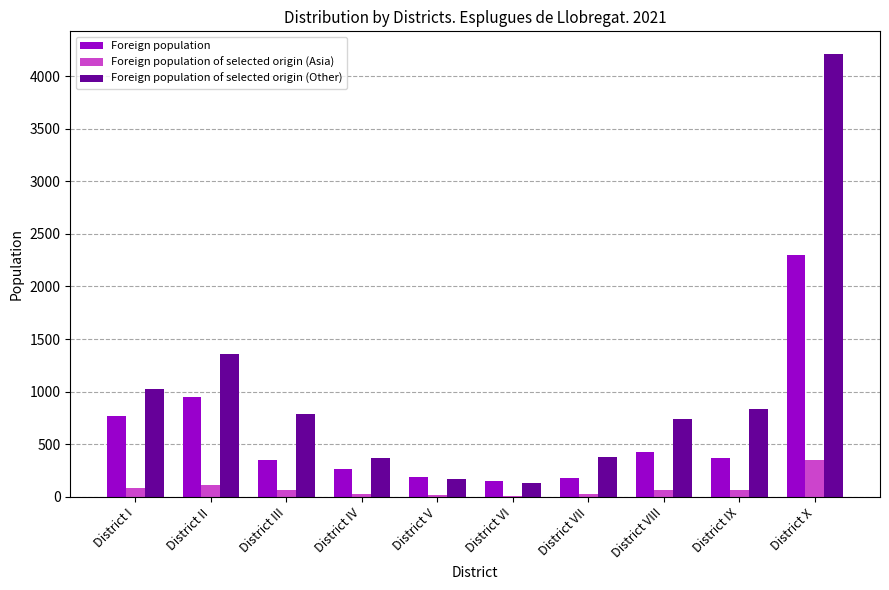

What value does the Foreign population series have at District IX, to the nearest 100?

400